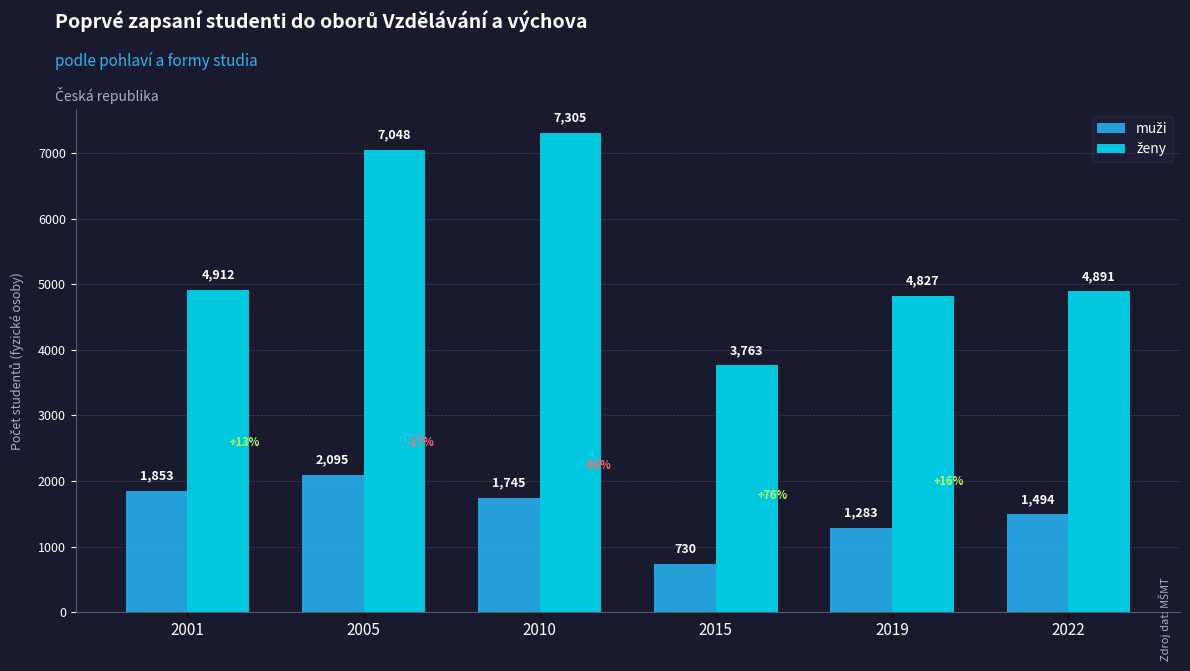

At which category does the chart reach its minimum across all series?

2015